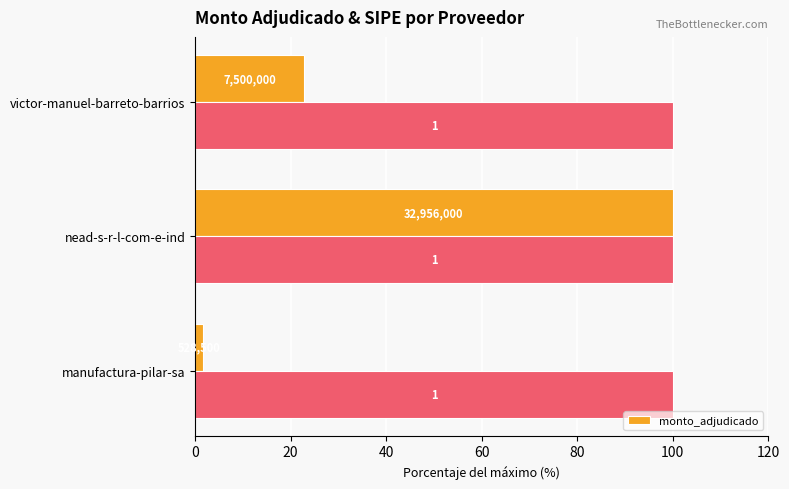

The chart shows a value of 100.0 at nead-s-r-l-com-e-ind. True or false?

True